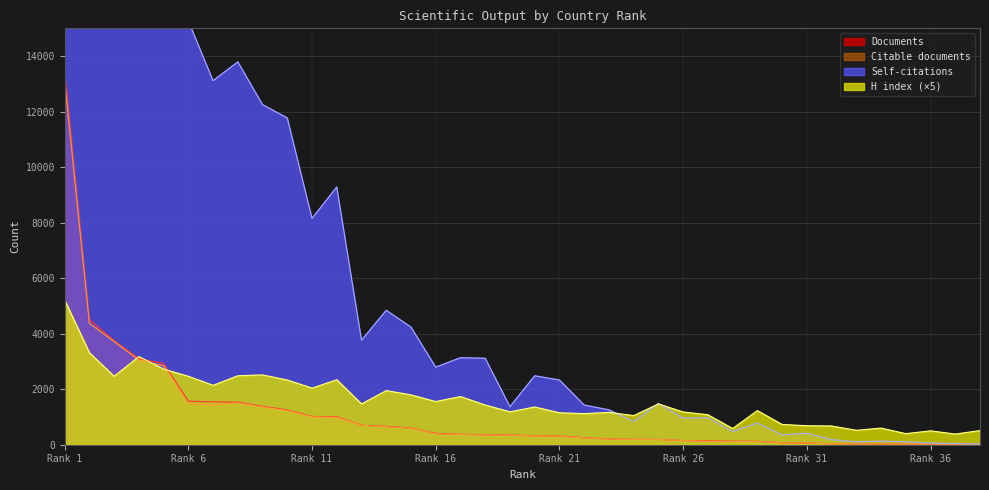

Is the value of H index at 2 greater than the value of Self-citations at 10?

No